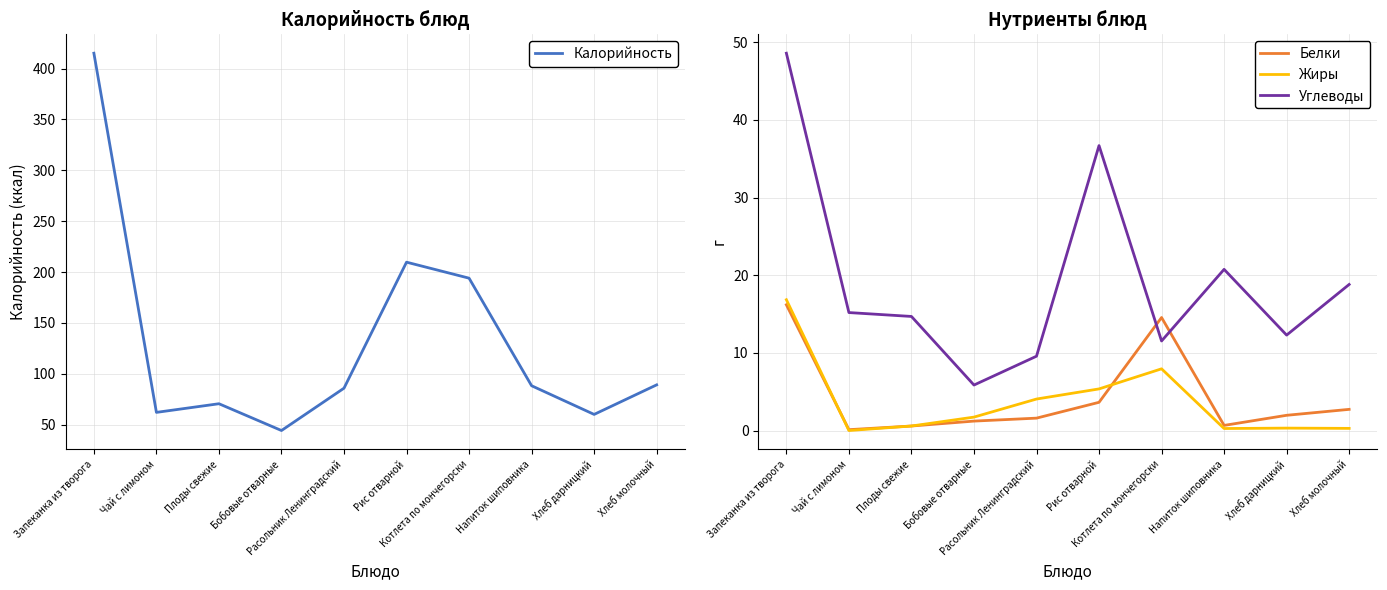

What is the difference between the Углеводы values at Чай с лимоном and Запеканка из творога?

33.4